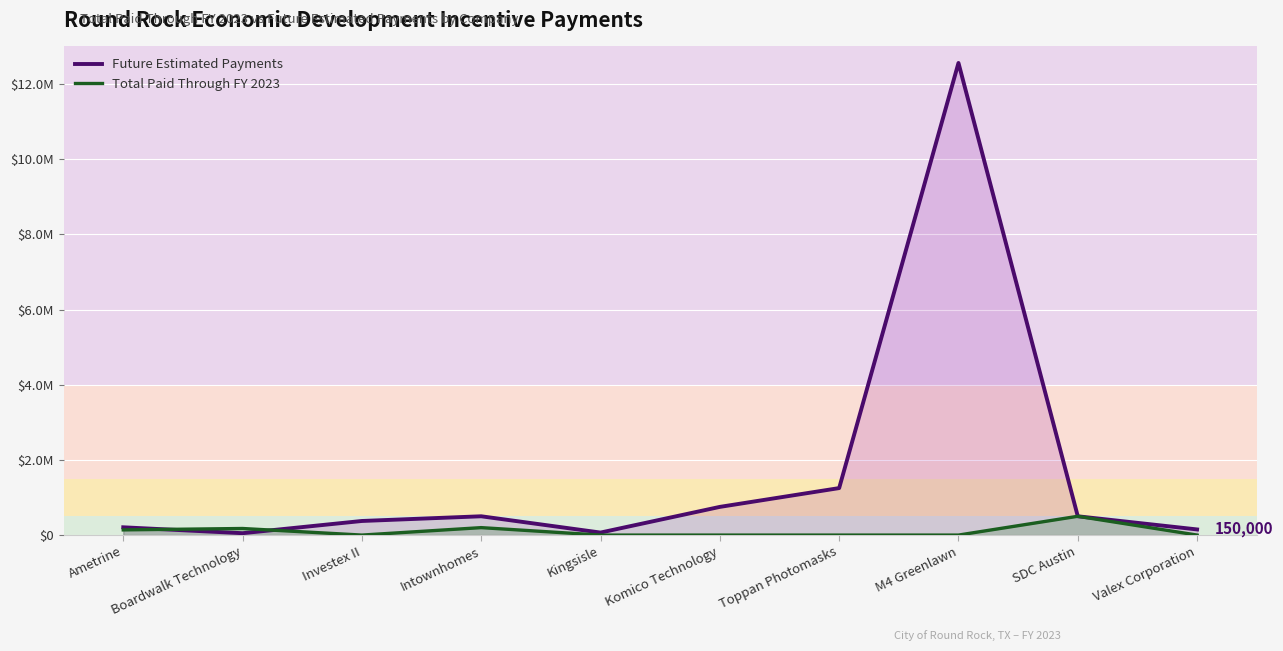

Rank the series by their maximum value, from highest to lowest.

Future Estimated Payments, Total Paid Through FY 2023